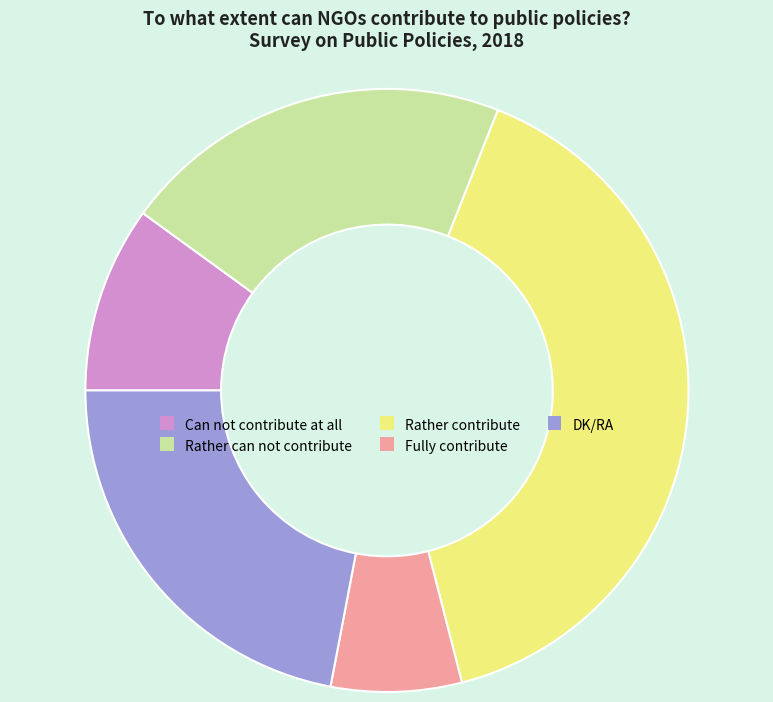

Is Fully contribute the majority of the pie?

No